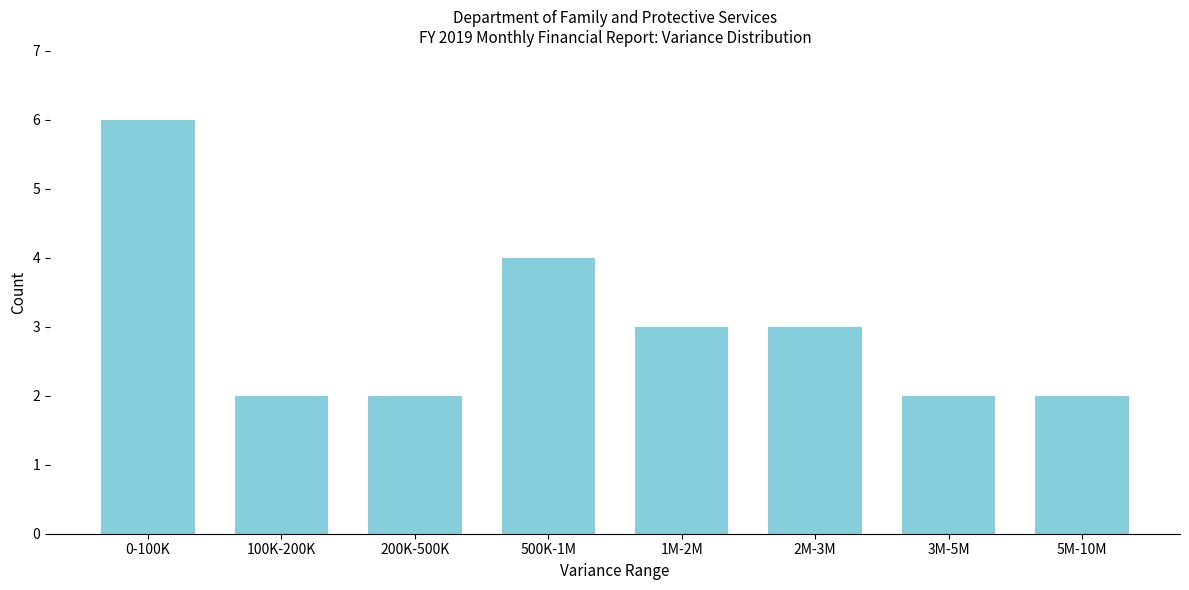

Reading left to right, list all the values displayed in this chart.

0-100K=6	100K-200K=2	200K-500K=2	500K-1M=4	1M-2M=3	2M-3M=3	3M-5M=2	5M-10M=2